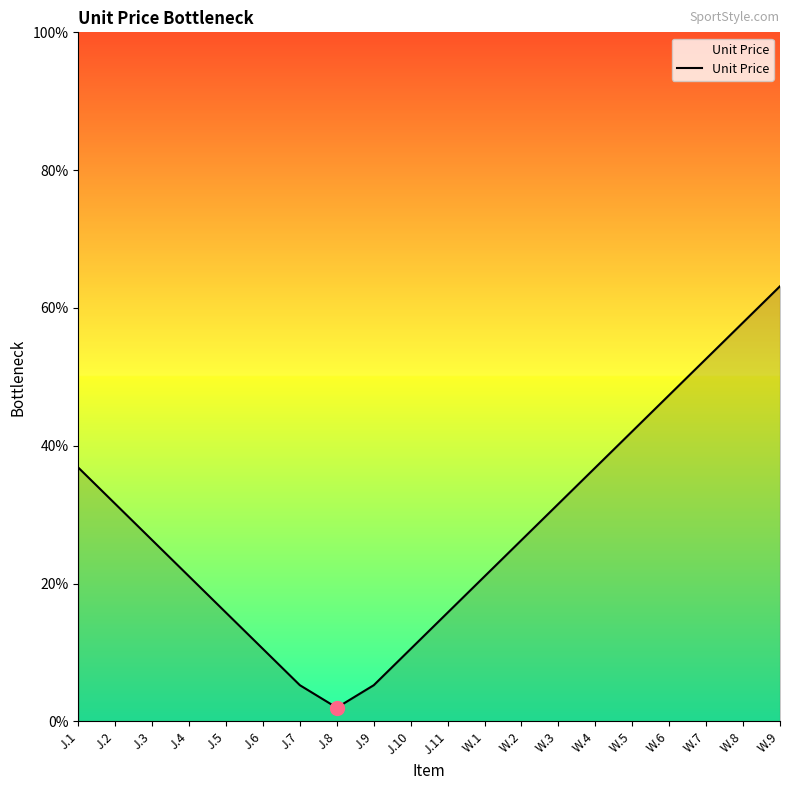

What position from the left is J.4?

4